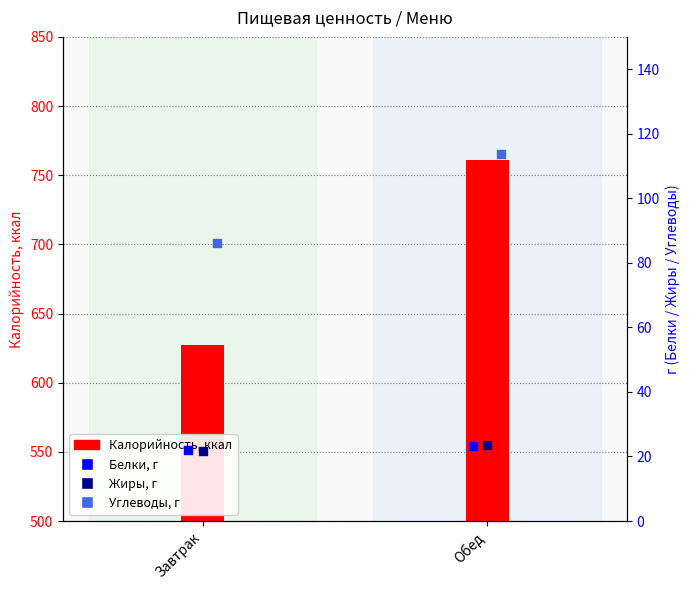

Which series reaches the minimum Y coordinate?

Жиры